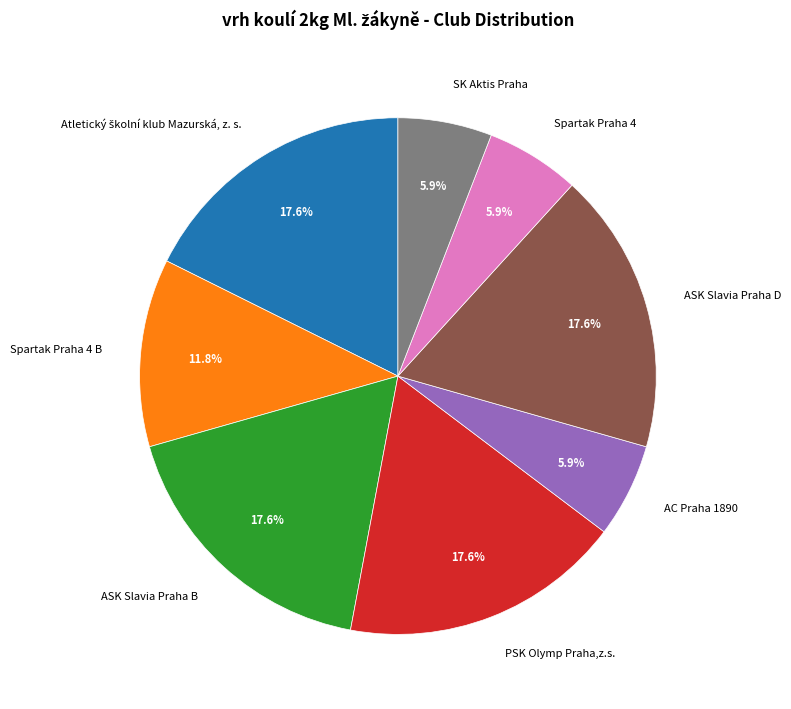

How many slices are in this pie chart?

8